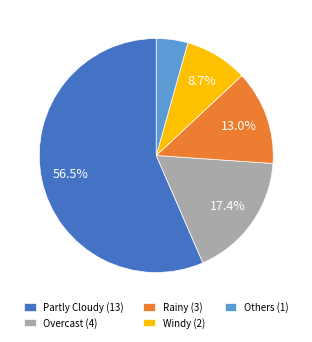

What percentage is NOT represented by Windy?

91.3%